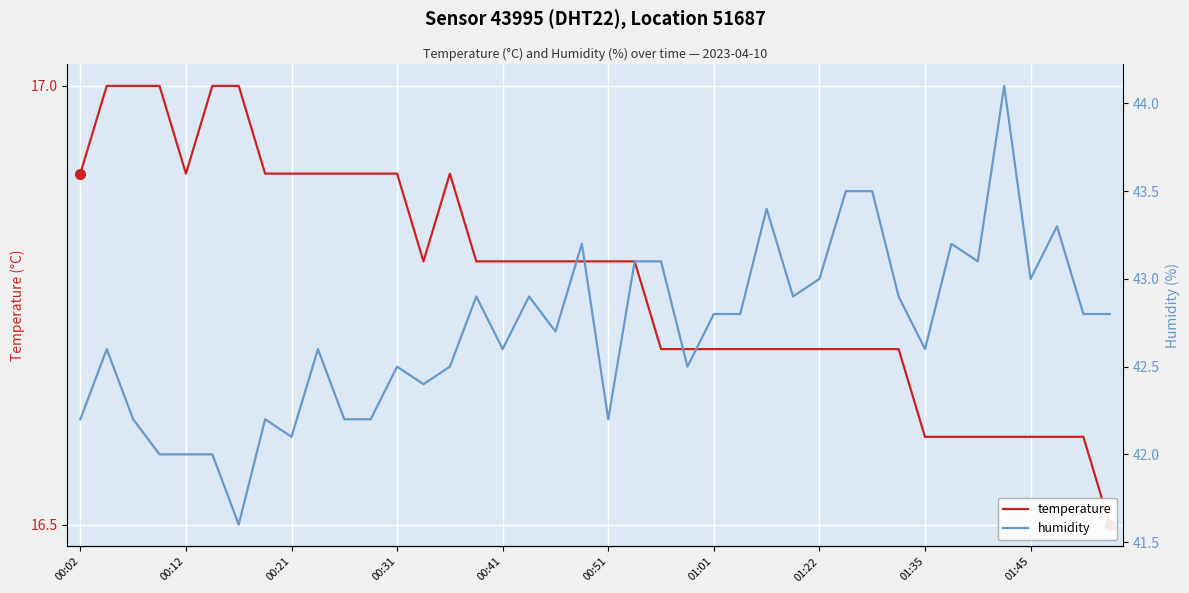

How many lines are shown in the chart?

2